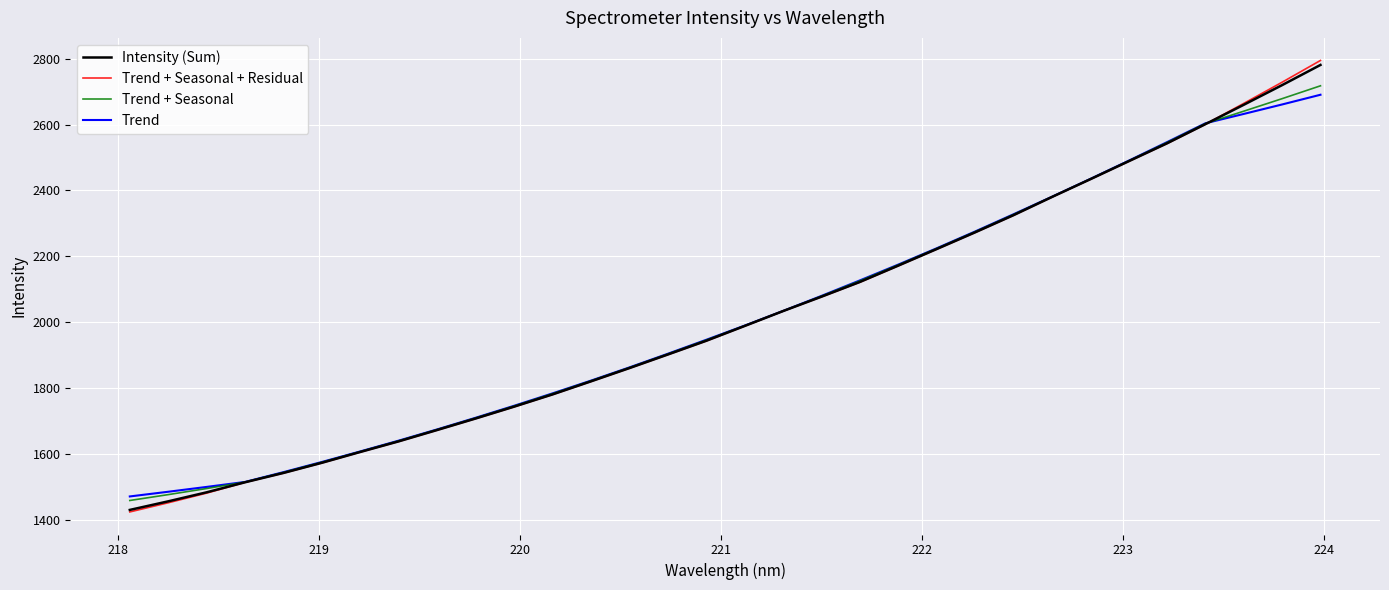

What is the sum of all Trend + Seasonal + Residual values?

64512.2